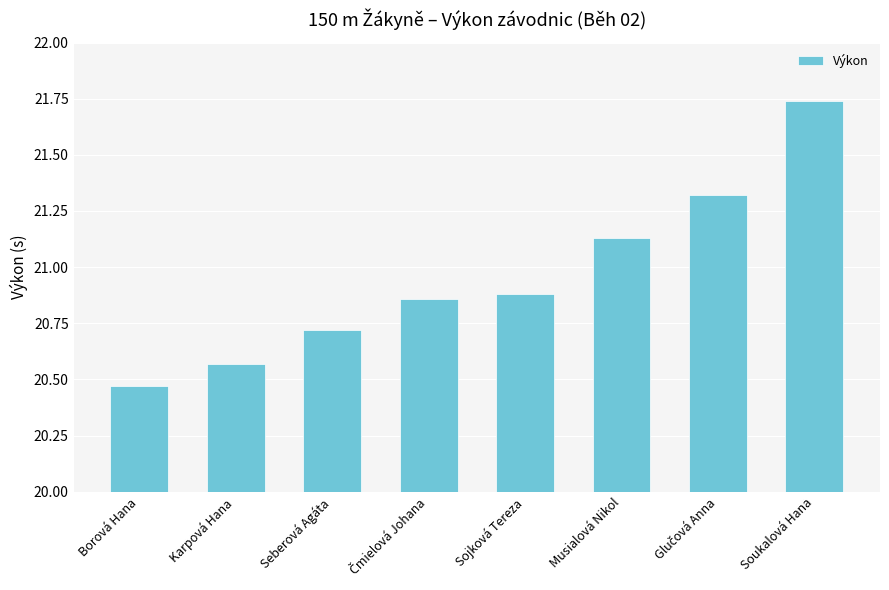

What is the label of the 1st bar from the right?

Soukalová Hana